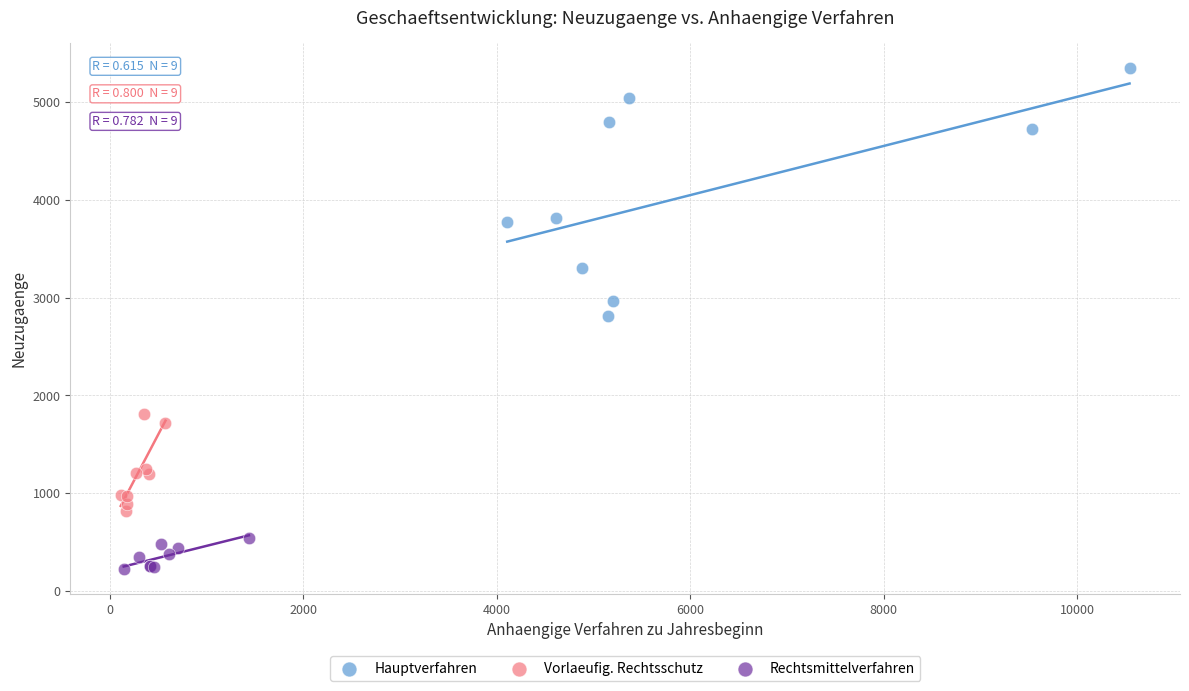

Which series has the largest Y range (max minus min)?

Hauptverfahren